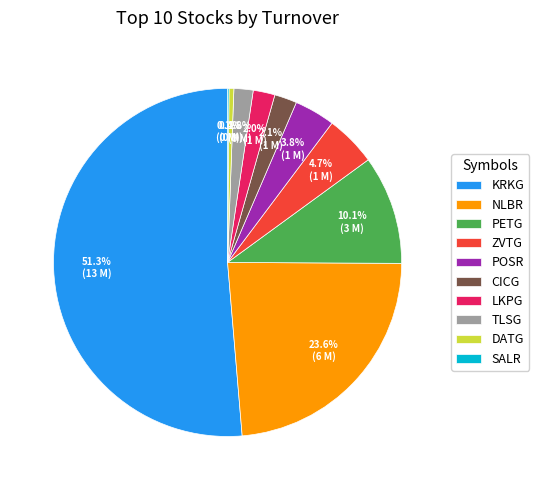

Which has a higher value, TLSG or ZVTG?

ZVTG